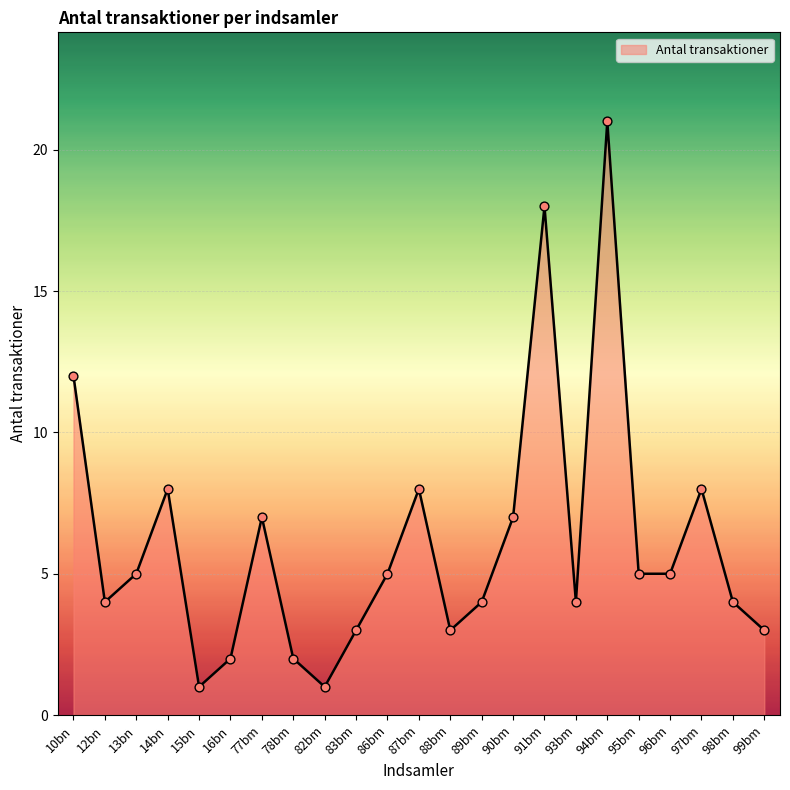

What is the change in value from 15bn to 89bm?

+3